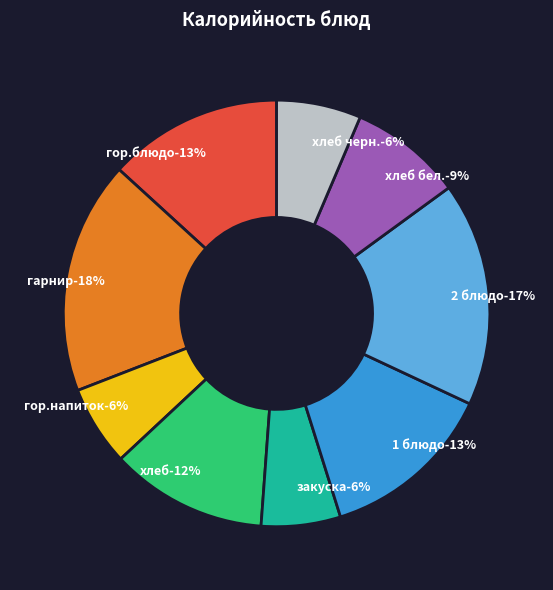

What is the total percentage of гор.блюдо and 1 блюдо?

26.4%